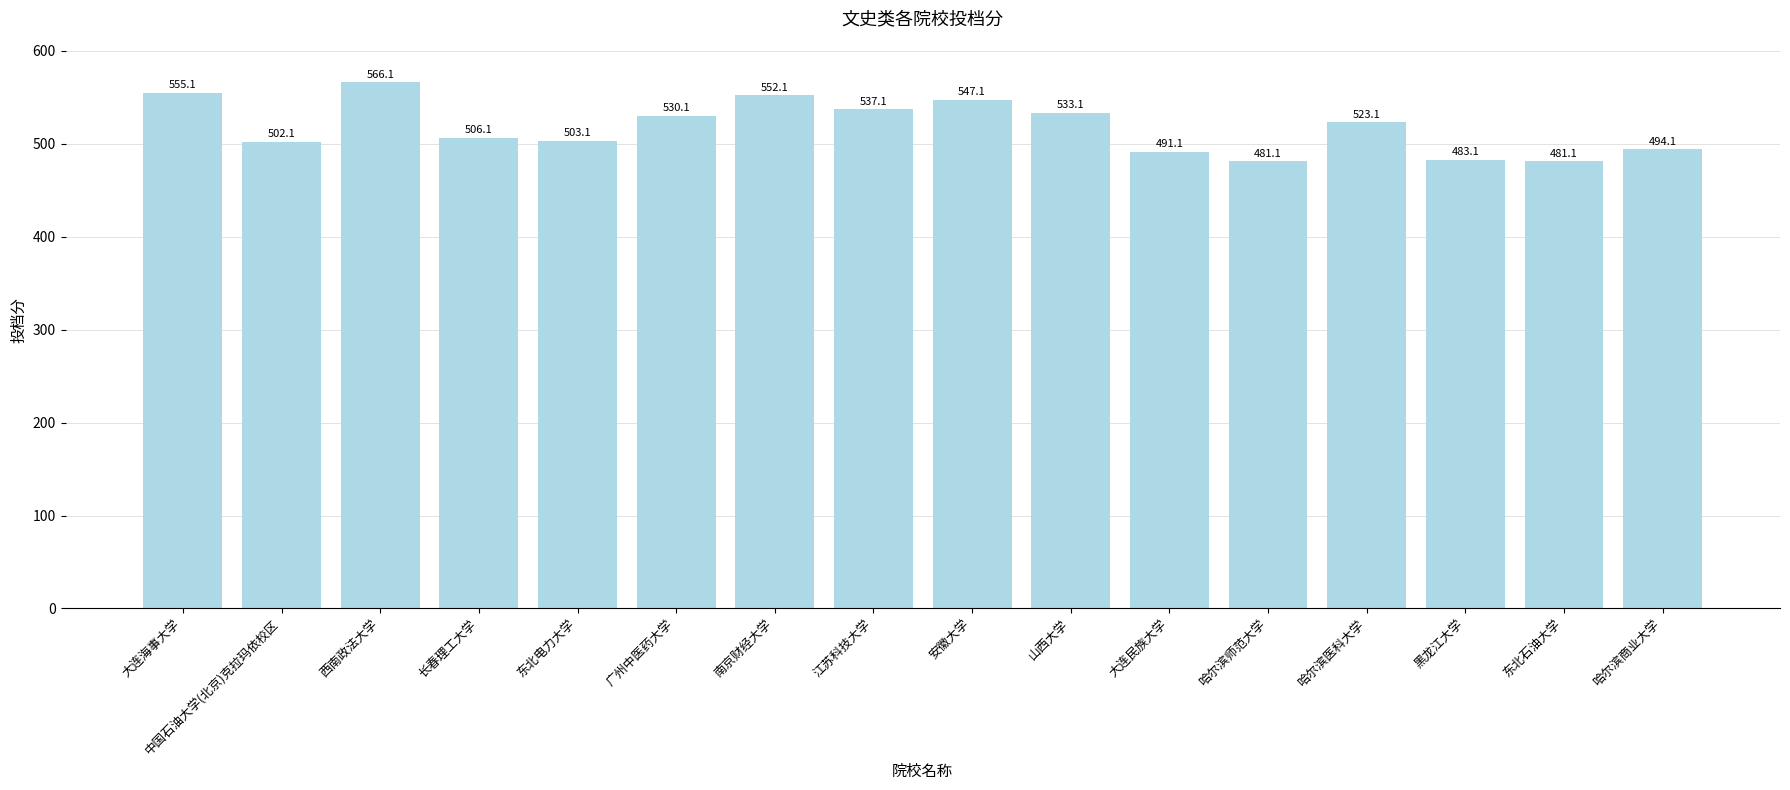

Are the bars horizontal?

No